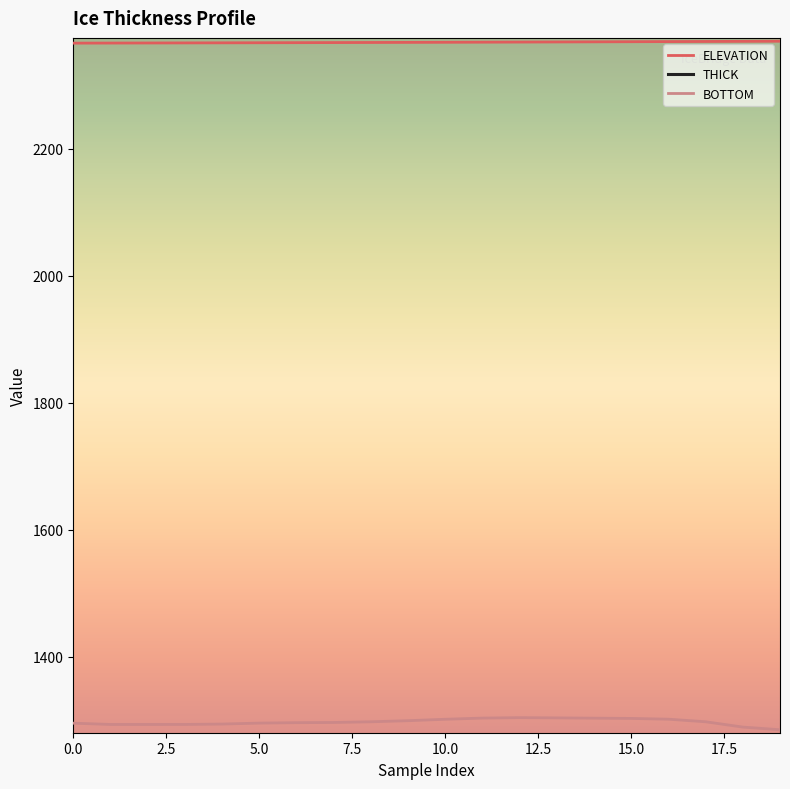

Which series contains the highest Y value?

ELEVATION